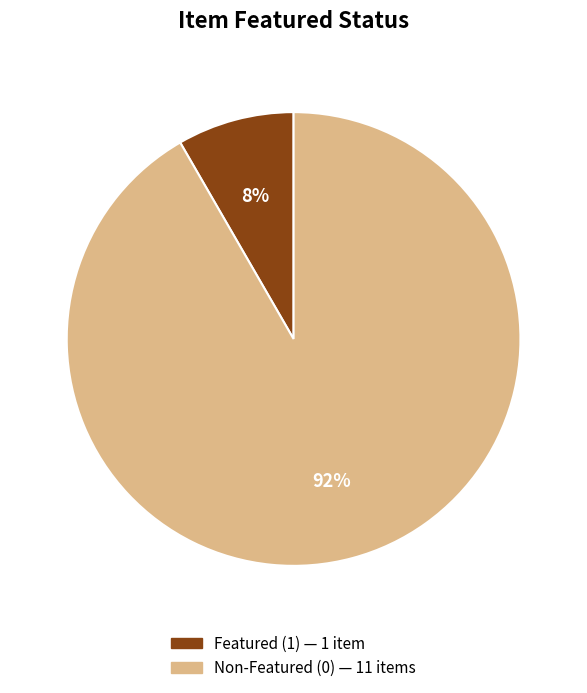

How many slices are in this pie chart?

2